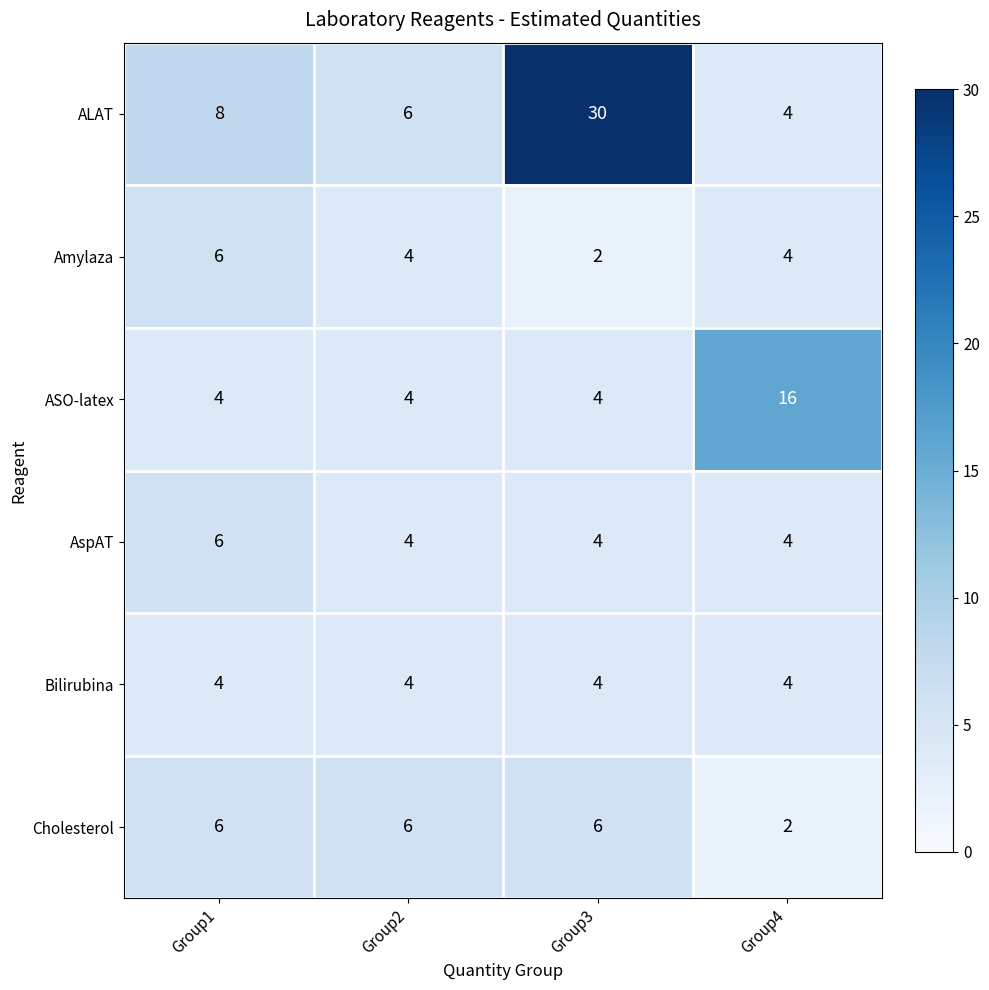

What is the sum of the Amylaza values at Group2 and Group1?

10